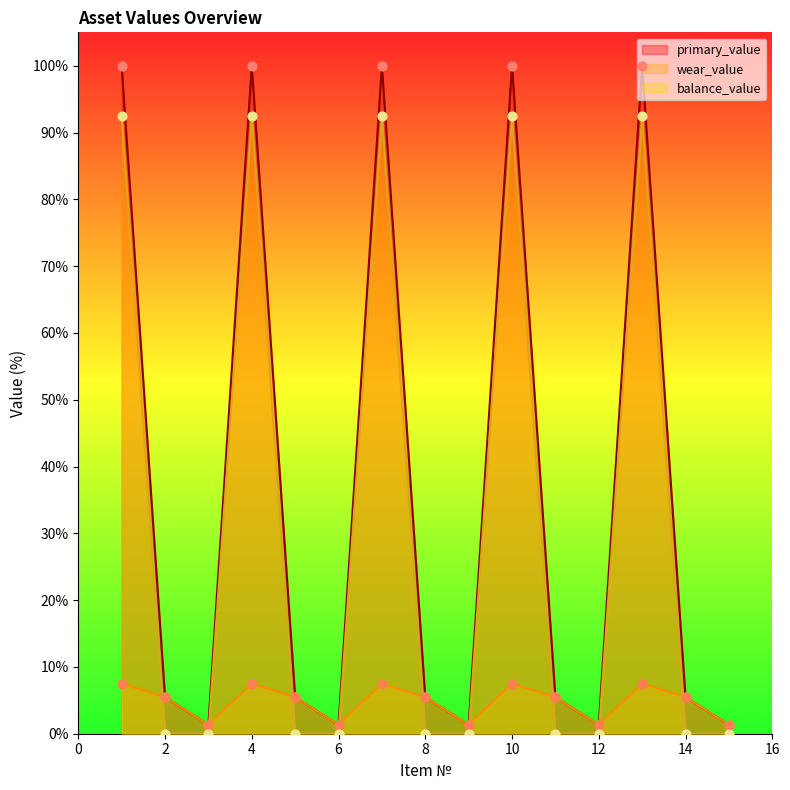

Which series contains the highest Y value?

primary_value